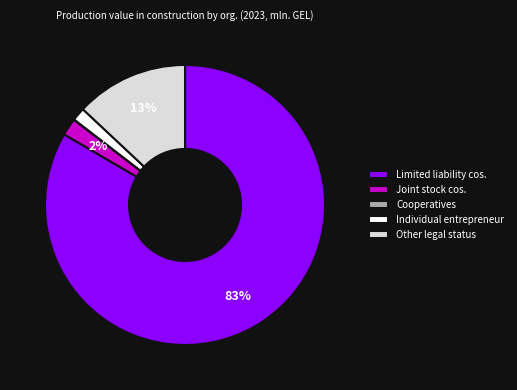

What is the largest slice in the pie chart?

Limited liability cos.